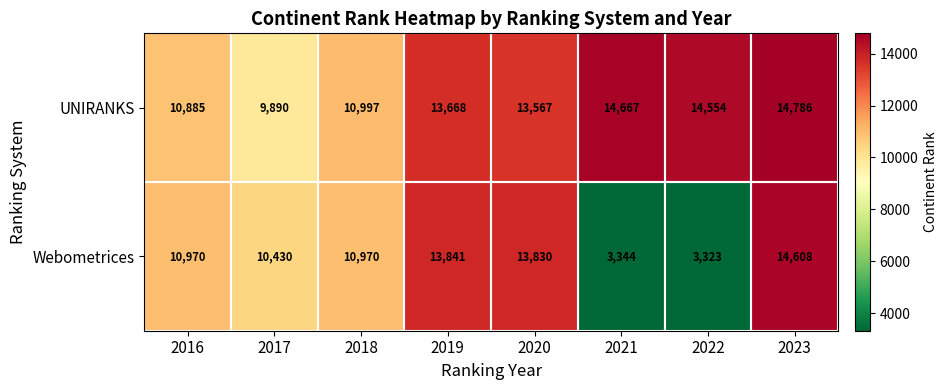

What is the difference between the second highest and second lowest values in the UNIRANKS series?

3782